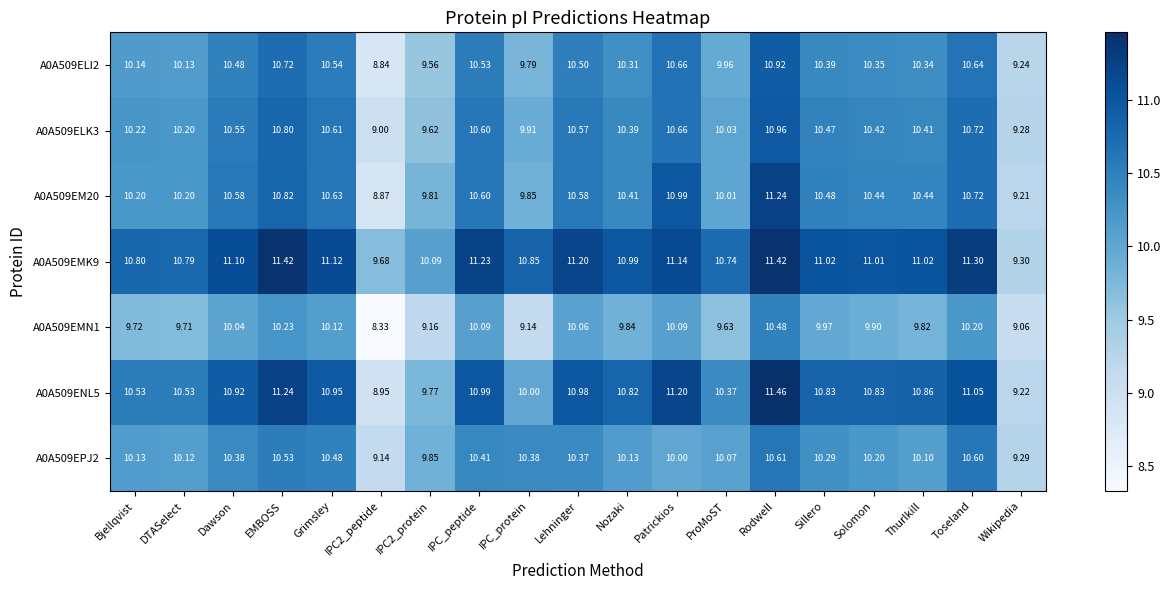

Which series has the largest range (max minus min)?

A0A509ENL5